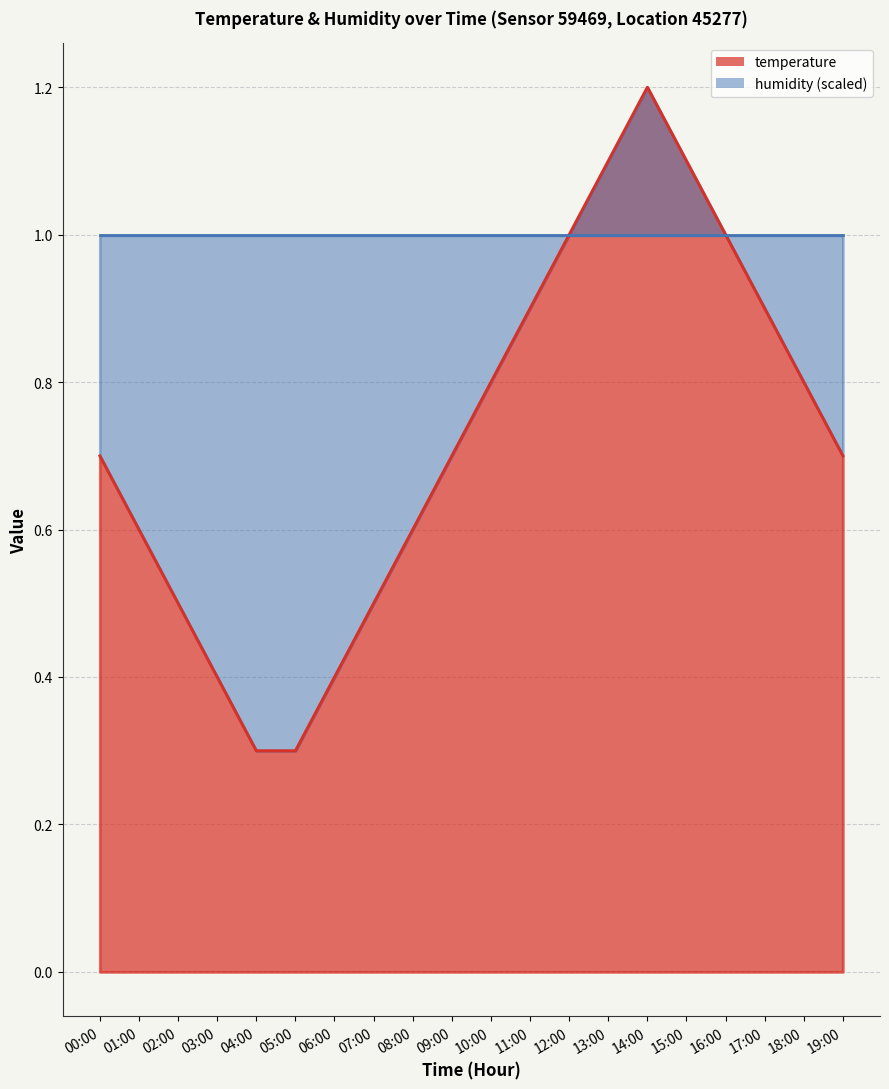

How many points are higher than both their immediate neighbors (excluding endpoints)?

1